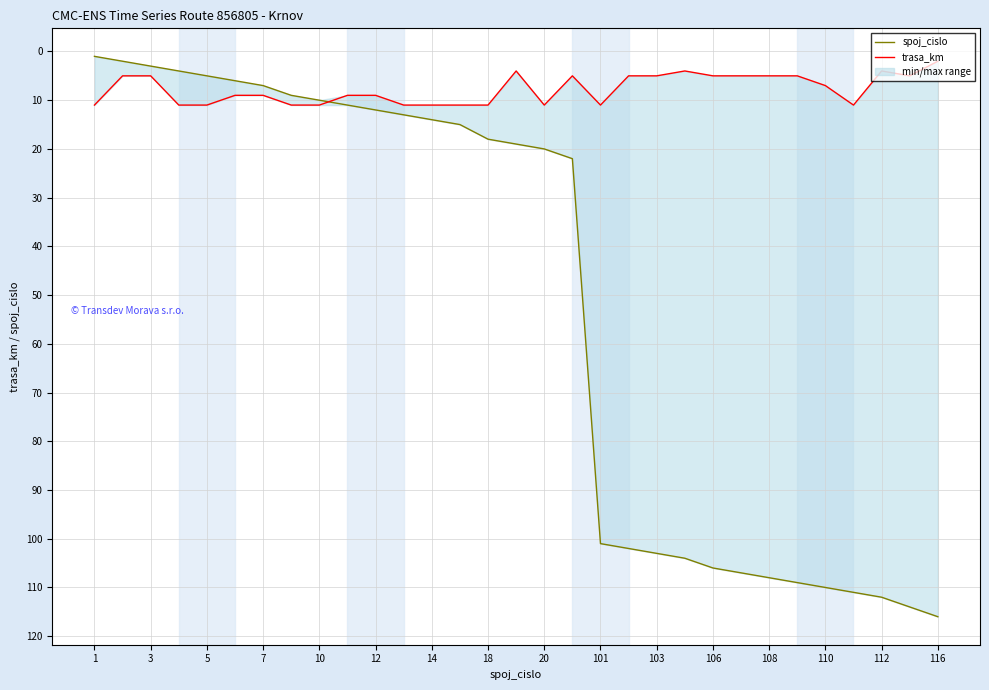

What is the difference between the maximum and minimum values in the trasa_km series?

9